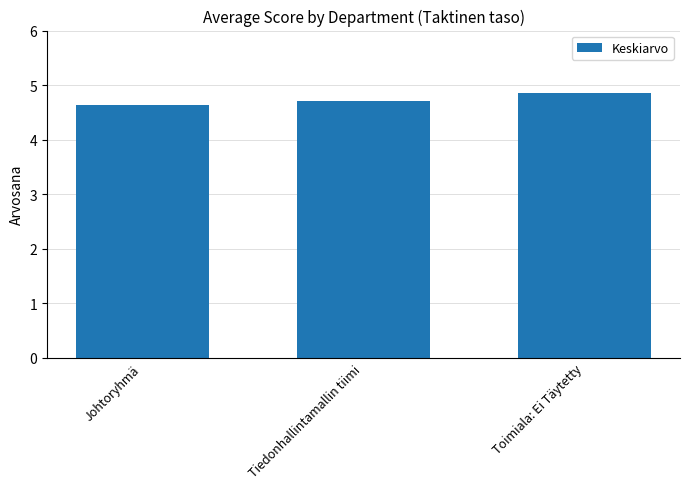

Reading left to right, list all the values displayed in this chart.

4.6	4.7	4.9